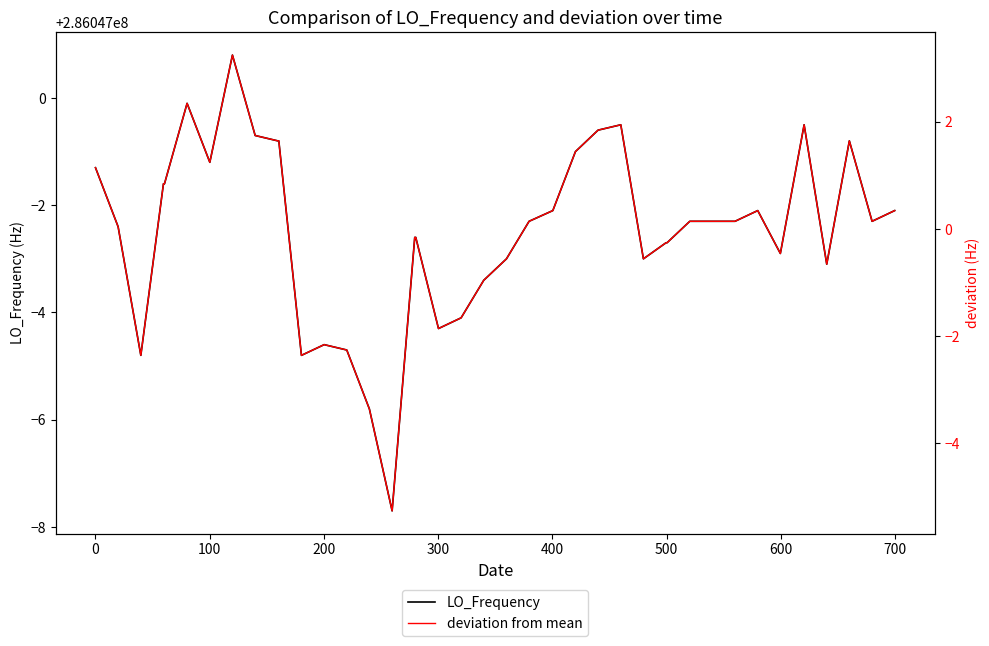

Which series has the largest total across all categories?

LO_Frequency